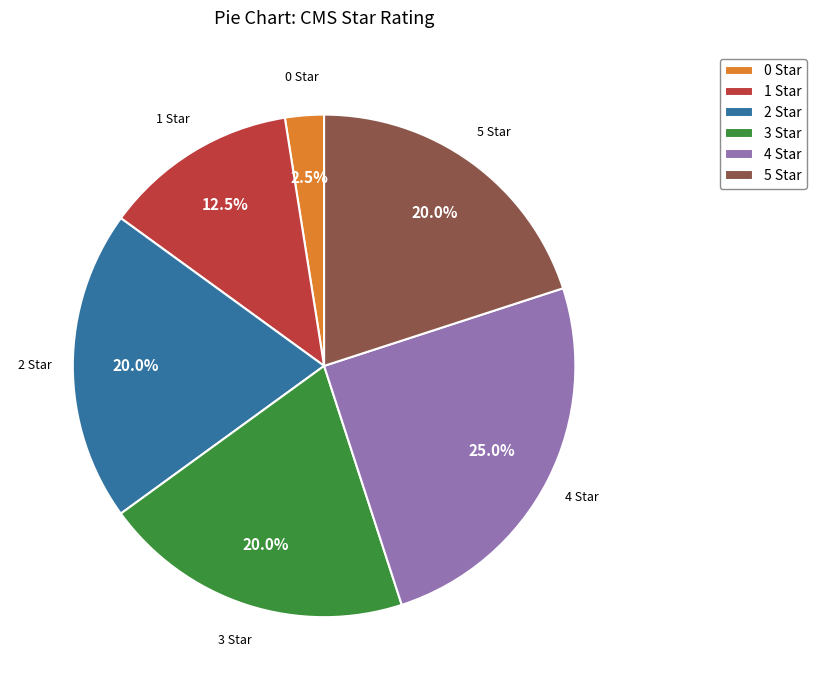

How many slices are in this pie chart?

6